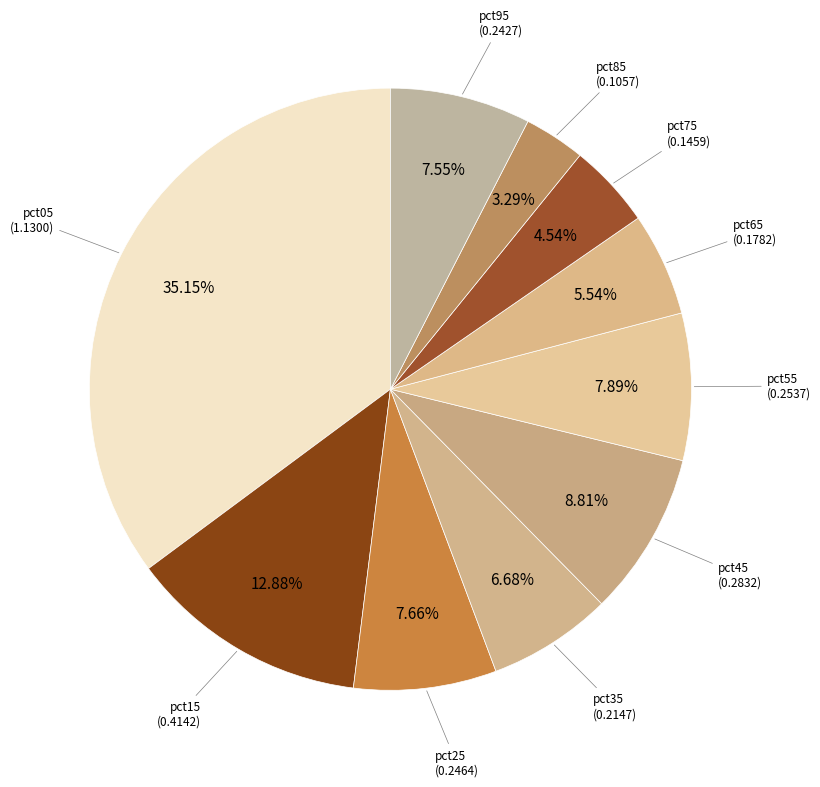

How many slices are in this pie chart?

10